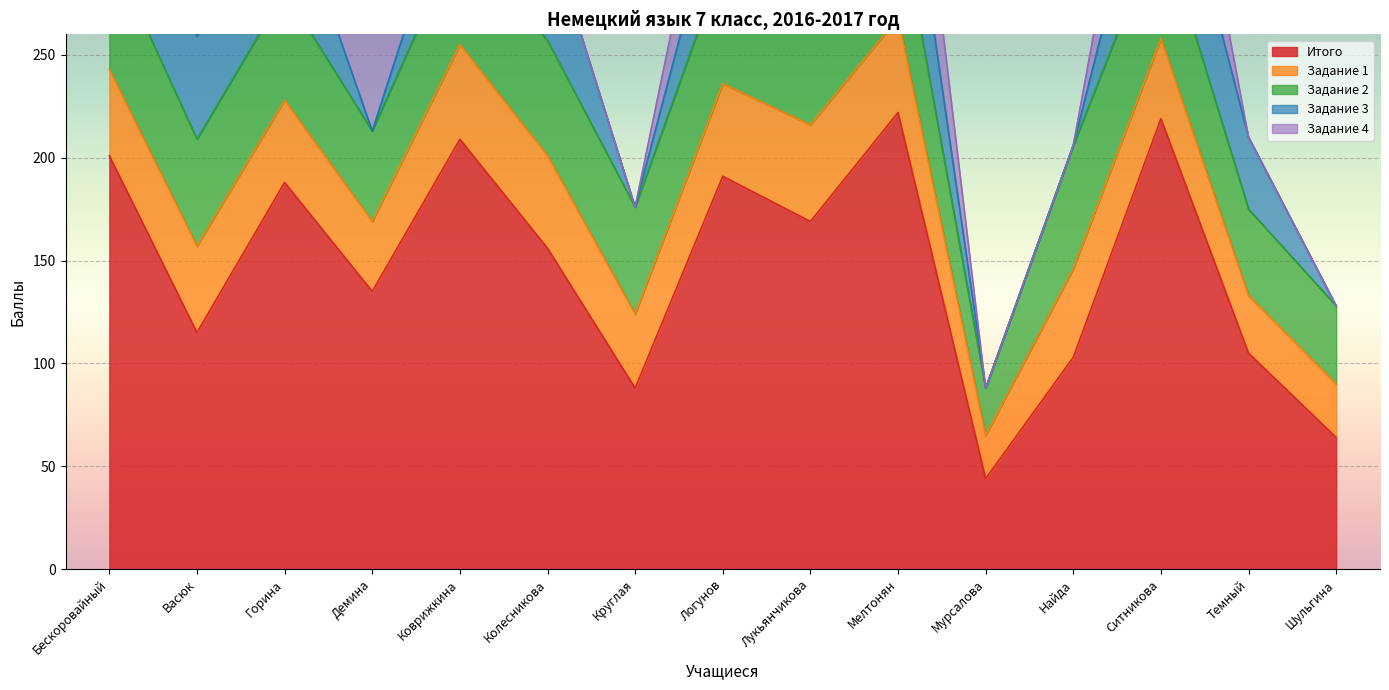

Reading left to right, transcribe all the data shown in this chart.

Итого: Бескоровайный=201	Васюк=115	Горина=188	Демина=135	Коврижкина=209	Колесникова=156	Круглая=88	Логунов=191	Лукьянчикова=169	Мелтонян=222	Мурсалова=44	Найда=103	Ситникова=219	Темный=105	Шульгина=64
Задание 1: Бескоровайный=42	Васюк=42	Горина=40	Демина=34	Коврижкина=46	Колесникова=45	Круглая=36	Логунов=45	Лукьянчикова=47	Мелтонян=46	Мурсалова=21	Найда=43	Ситникова=39	Темный=28	Шульгина=26
Задание 2: Бескоровайный=59	Васюк=52	Горина=53	Демина=44	Коврижкина=53	Колесникова=56	Круглая=52	Логунов=59	Лукьянчикова=60	Мелтонян=55	Мурсалова=23	Найда=60	Ситникова=56	Темный=42	Шульгина=38
Задание 3: Бескоровайный=45	Васюк=50	Горина=54	Демина=0	Коврижкина=37	Колесникова=55	Круглая=0	Логунов=43	Лукьянчикова=62	Мелтонян=59	Мурсалова=0	Найда=0	Ситникова=61	Темный=35	Шульгина=0
Задание 4: Бескоровайный=55	Васюк=73	Горина=41	Демина=57	Коврижкина=73	Колесникова=0	Круглая=0	Логунов=44	Лукьянчикова=0	Мелтонян=62	Мурсалова=0	Найда=0	Ситникова=63	Темный=0	Шульгина=0